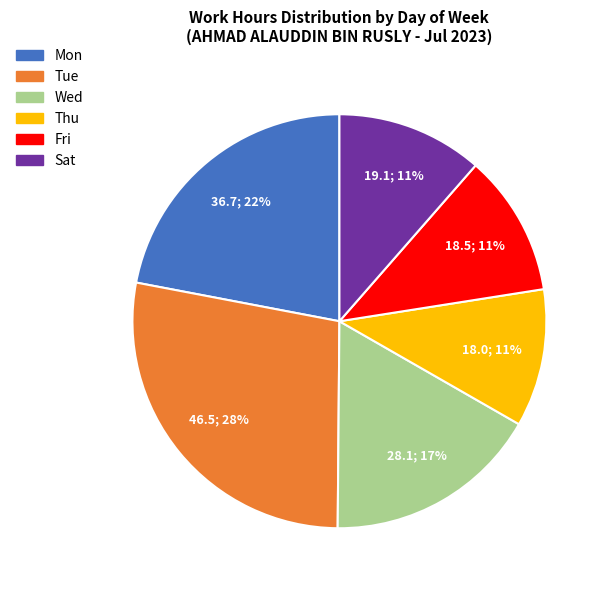

Is there a majority slice in this chart?

No